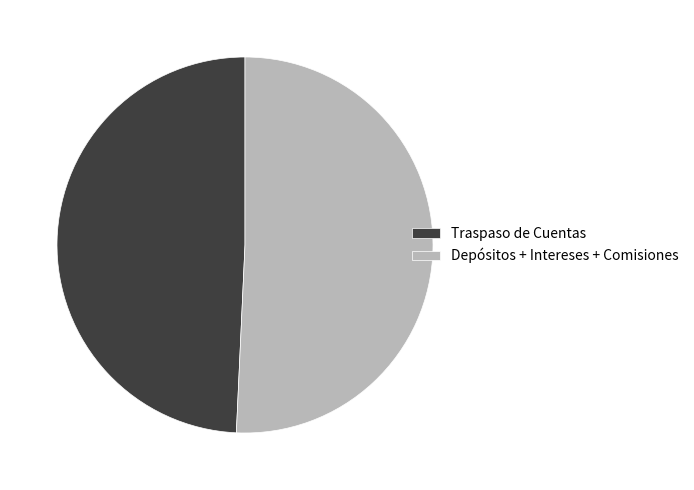

Is it true that Traspaso de Cuentas is 55% of the pie?

False